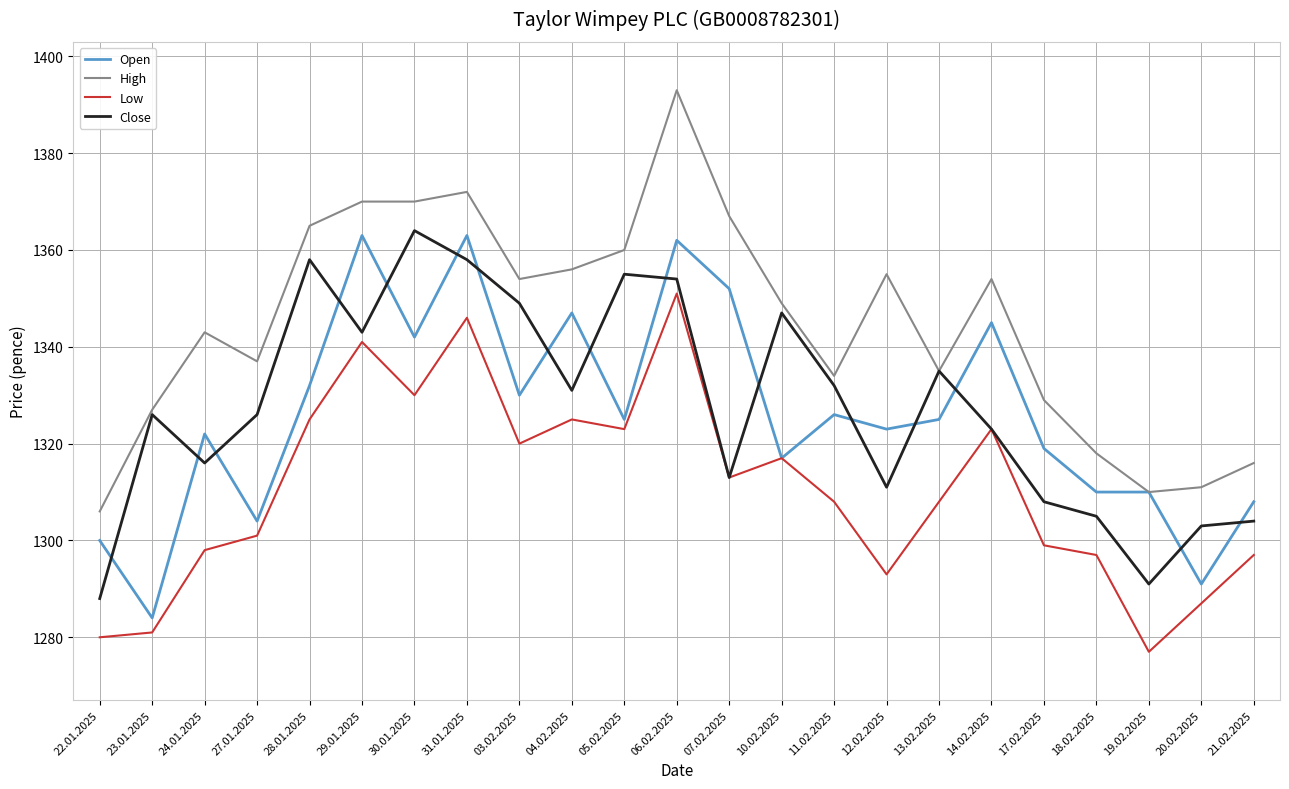

Which series has the largest total across all categories?

High